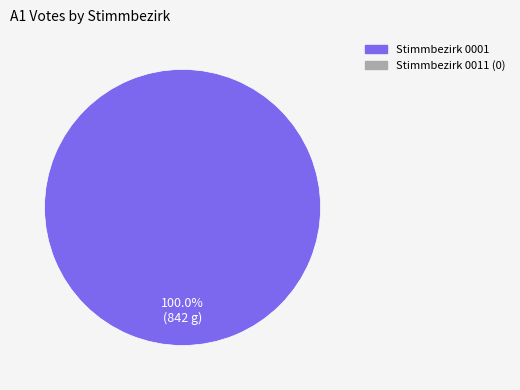

Is there any slice that represents more than half of the pie?

Yes